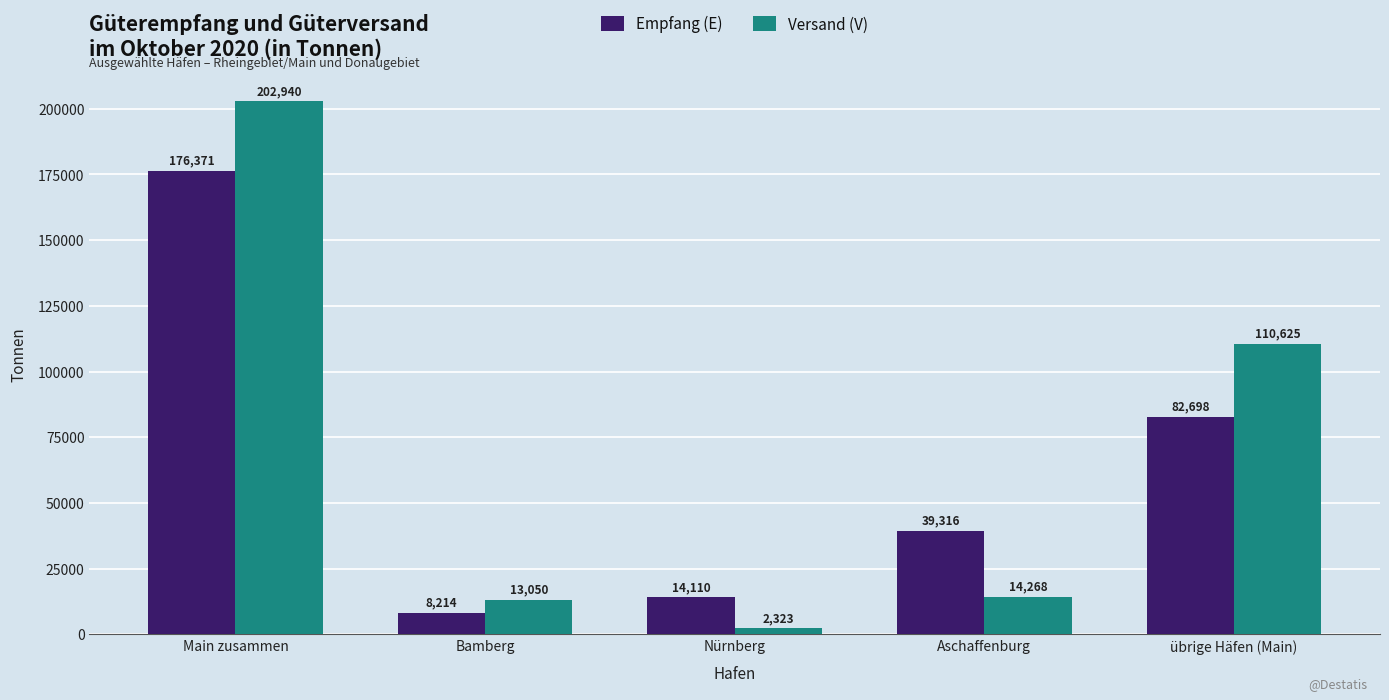

Rank the categories by Empfang (E) value from highest to lowest.

Main zusammen, übrige Häfen (Main), Aschaffenburg, Nürnberg, Bamberg